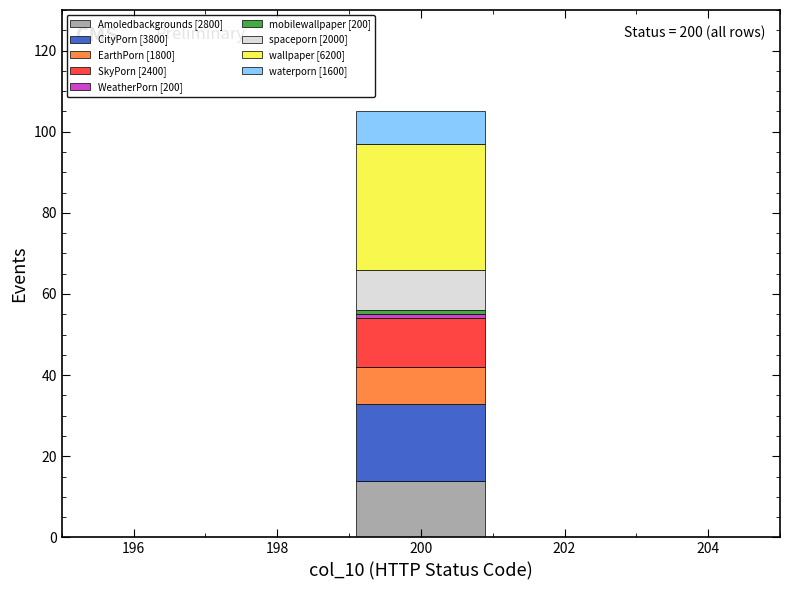

Which range on the x-axis has the tallest stacked bar (by total height)?

199 to 201